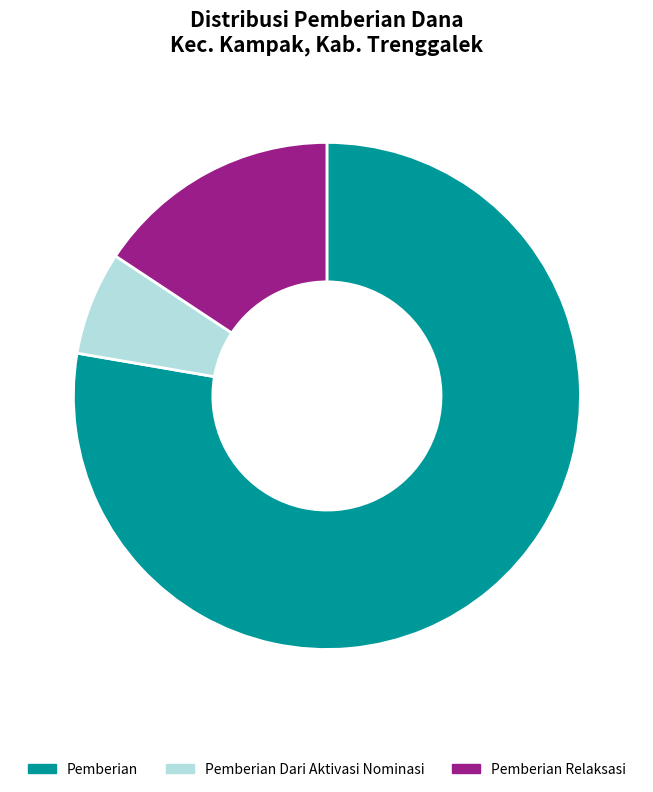

Is the sum of Pemberian Dari Aktivasi Nominasi and Pemberian Relaksasi greater than half?

No